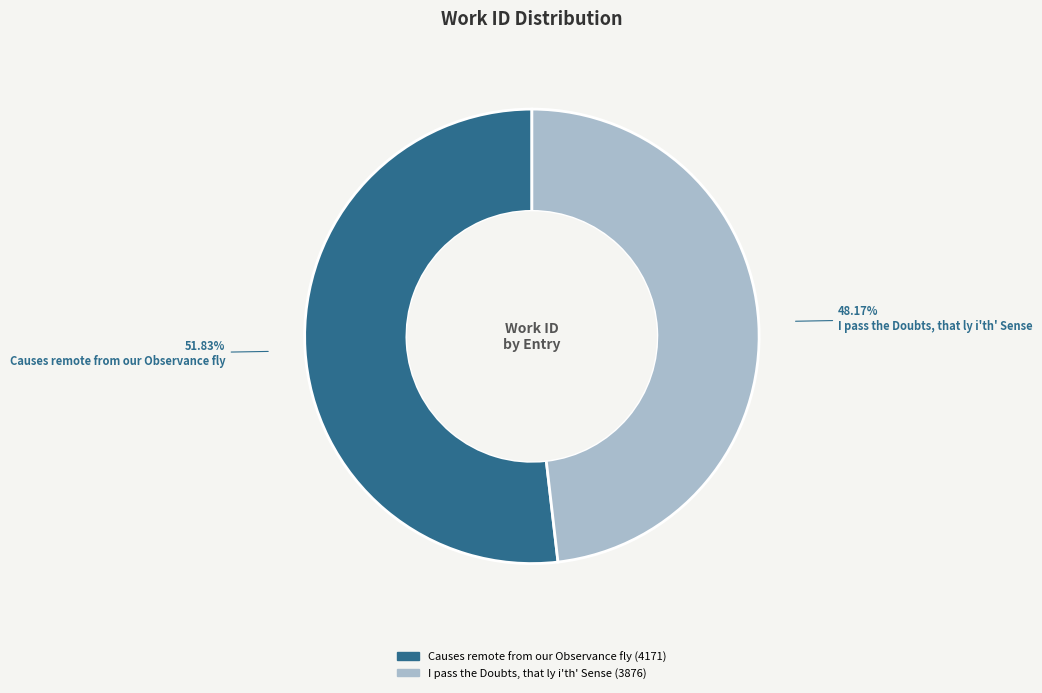

Is it true that Causes remote from our Observance fly is 52% of the pie?

True